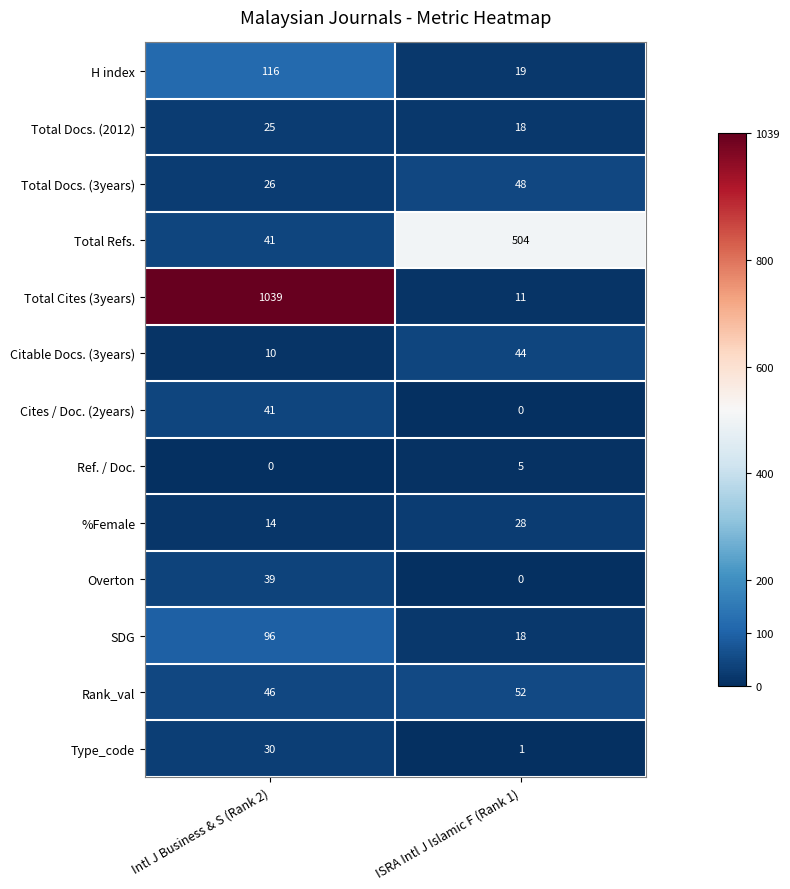

What is the sum of the %Female values at Intl J Business & S (Rank 2) and ISRA Intl J Islamic F (Rank 1)?

42